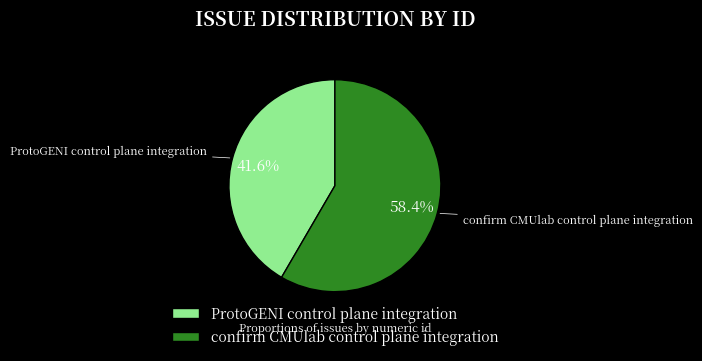

Rank the categories by value from lowest to highest.

ProtoGENI control plane integration, confirm CMUlab control plane integration